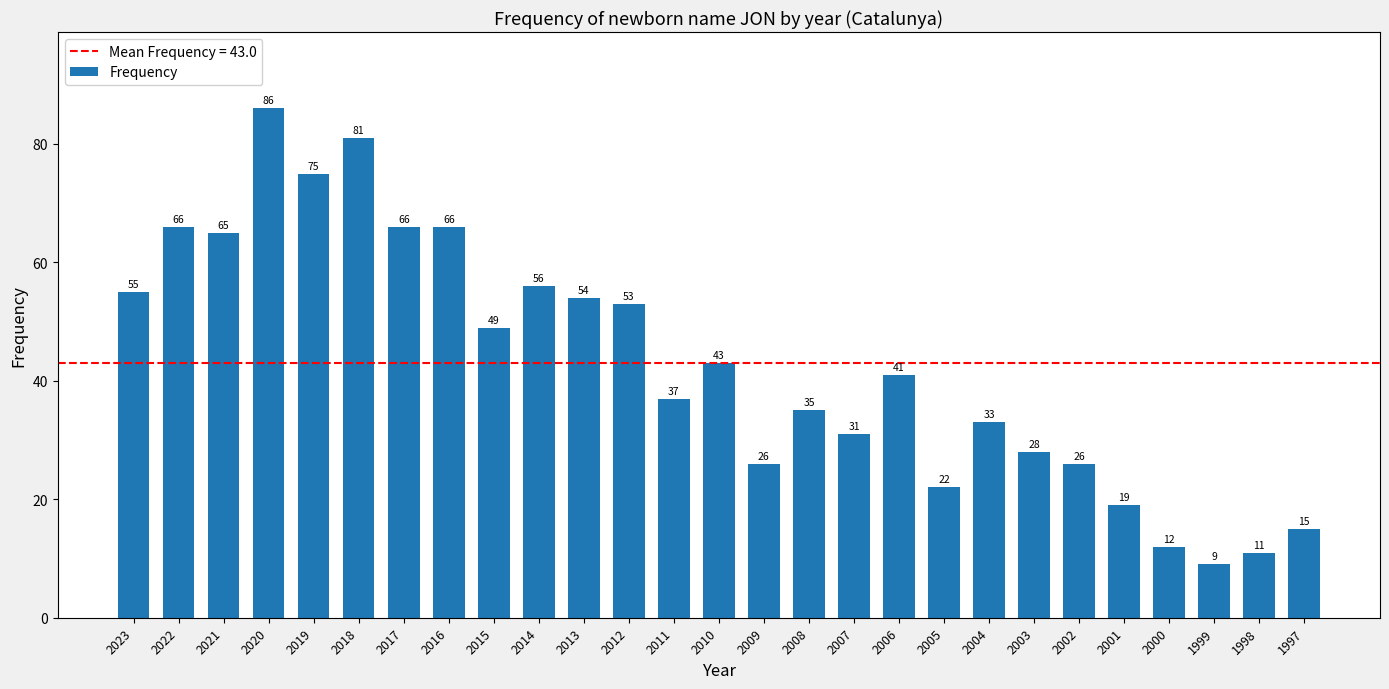

True or false: the data shows 53 at 2012.

True